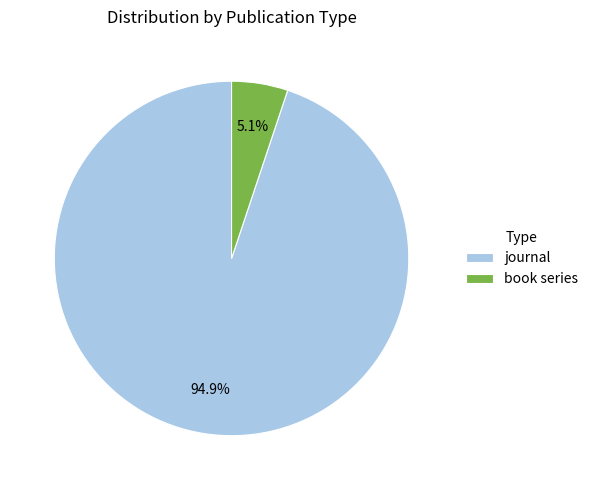

Which slice represents more than half of the pie?

journal